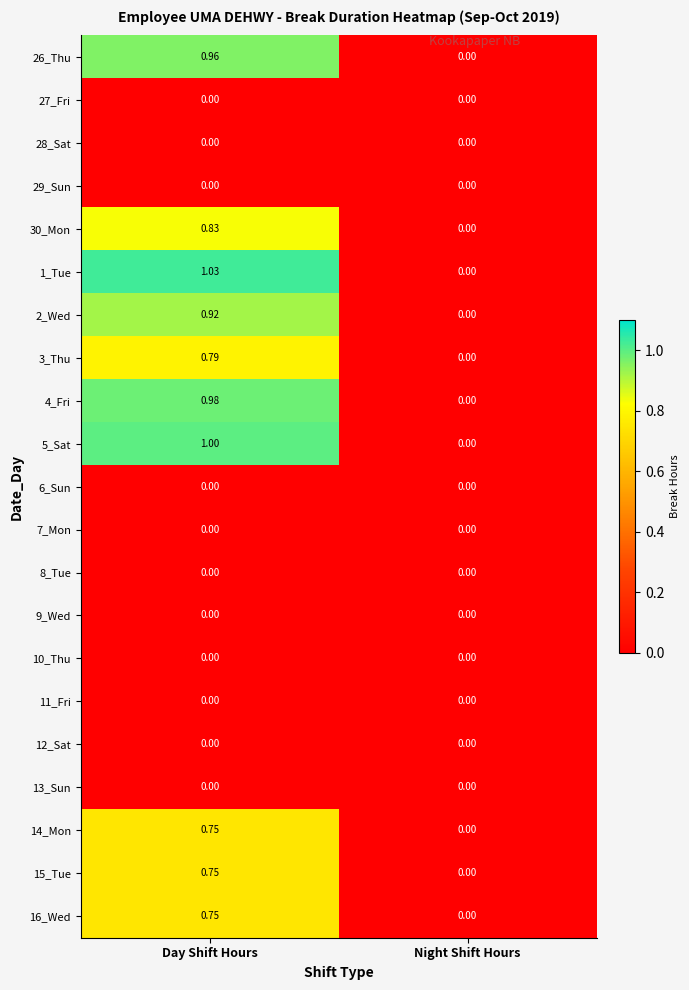

At which category is the sum across all series the highest?

Day Shift Hours